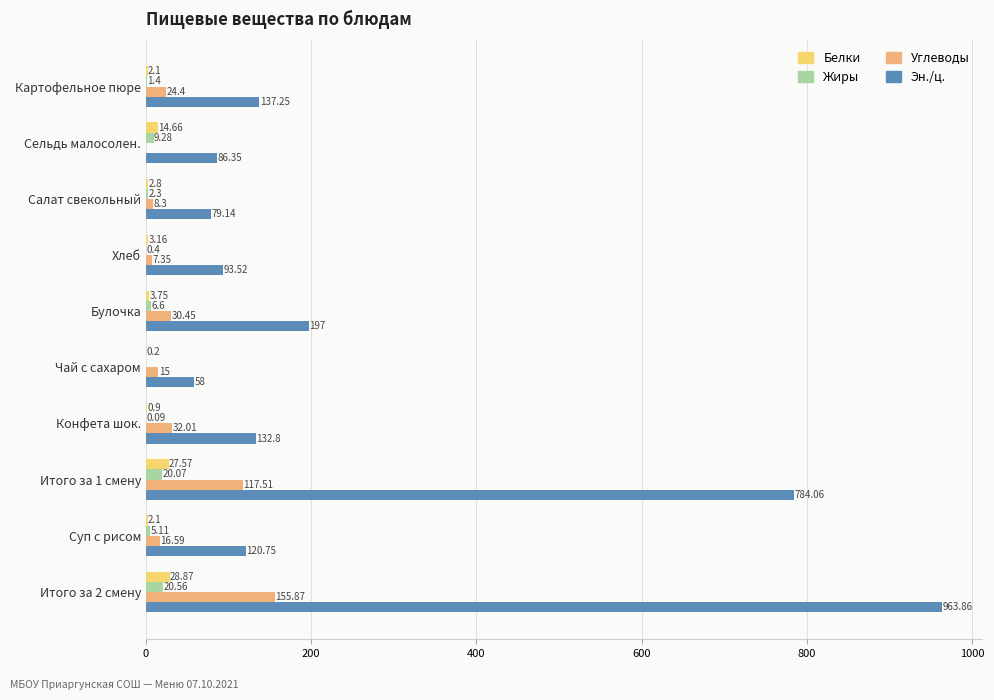

Which series has the largest range (max minus min)?

Эн./ц.